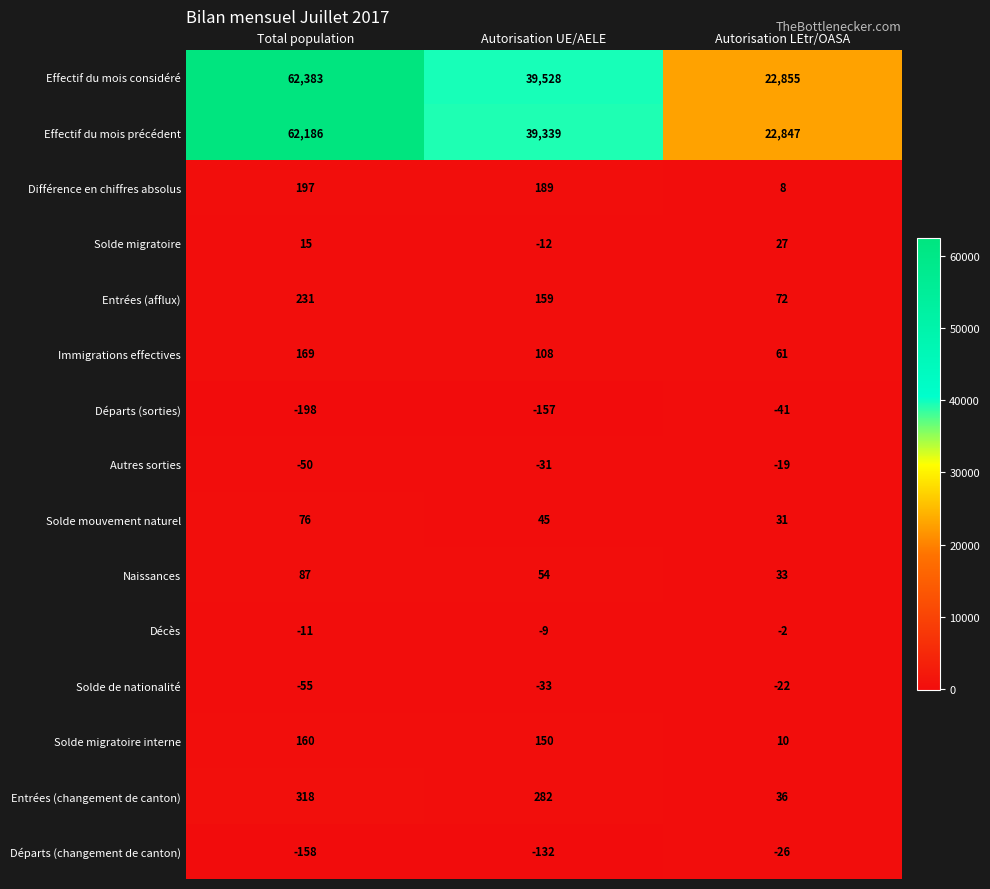

Is it true that Autres sorties equals -8 at Autorisation LEtr/OASA?

False